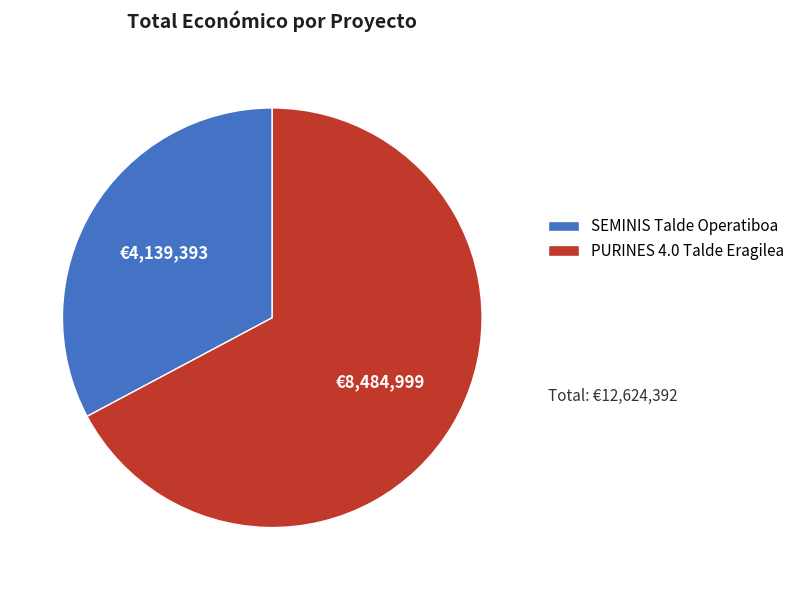

Which category accounts for the majority?

PURINES 4.0 Talde Eragilea